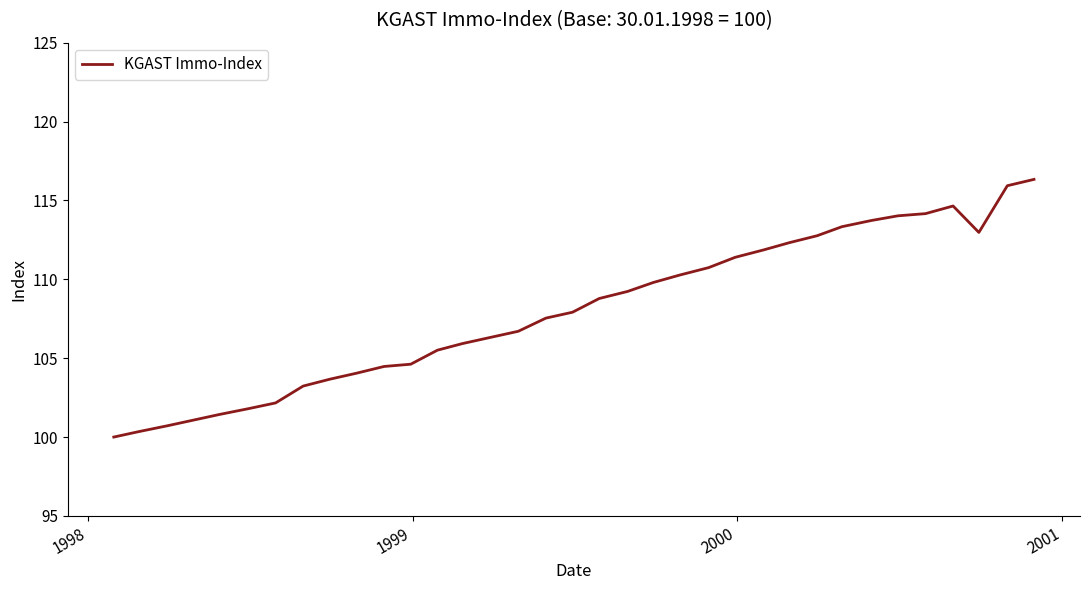

What is the smallest value displayed?

100.0